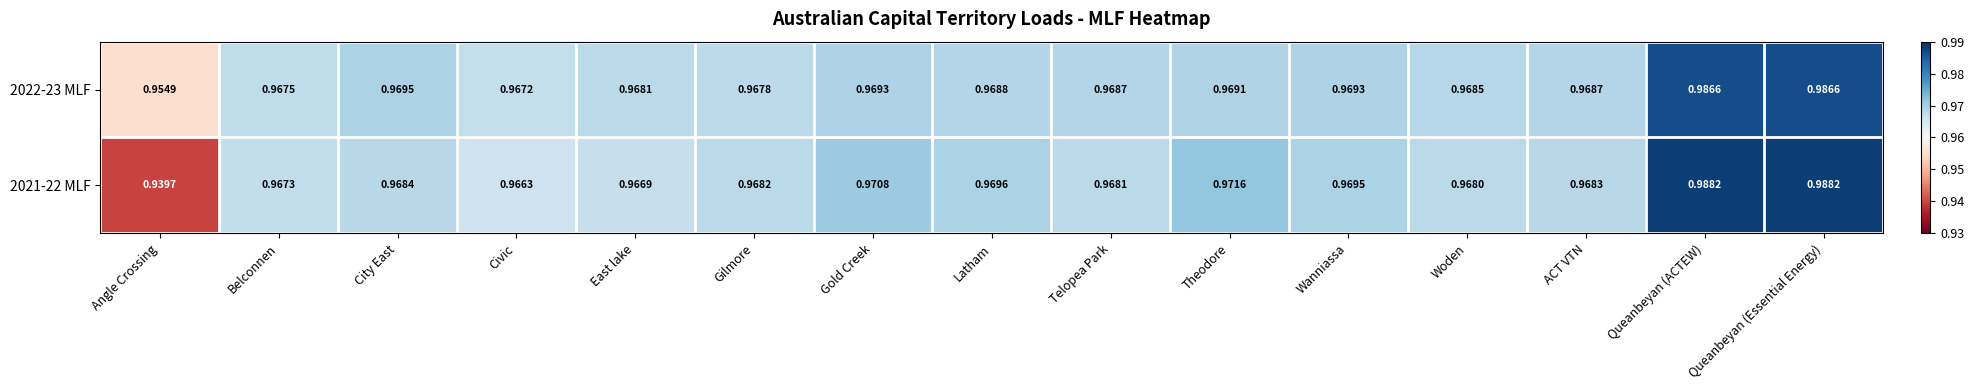

Where is 2021-22 MLF nearest to the value 0?

Angle Crossing